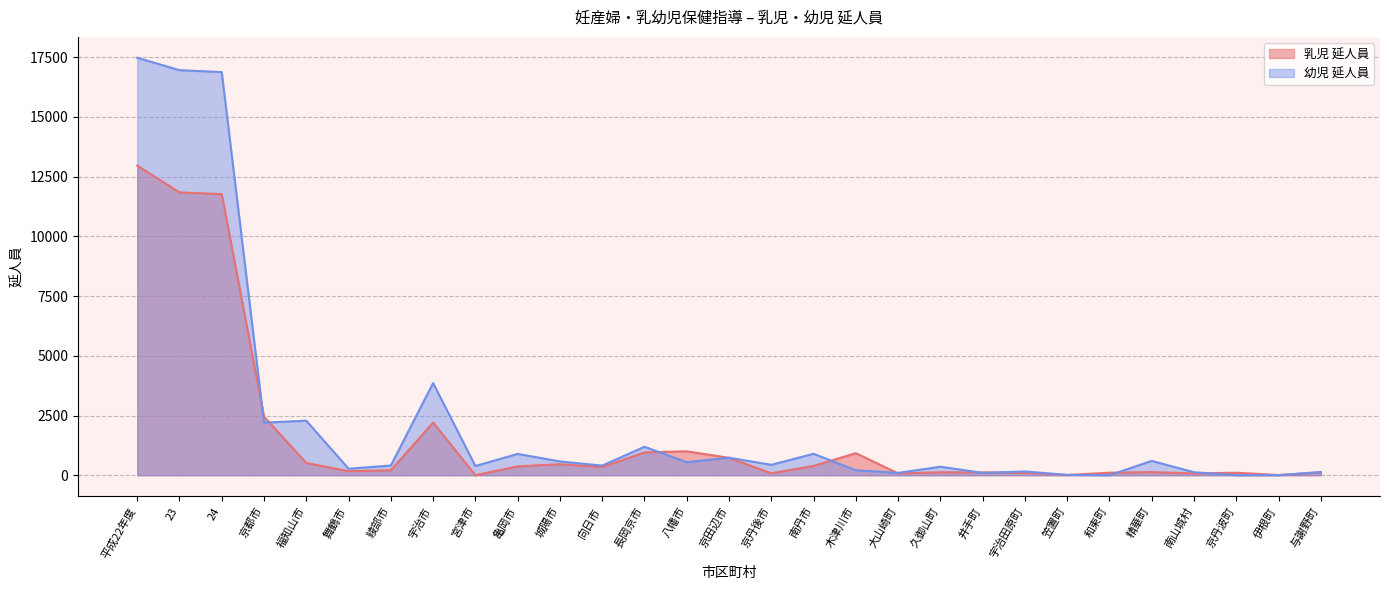

Between 京田辺市 and 伊根町, which series saw the biggest shift?

幼児 延人員